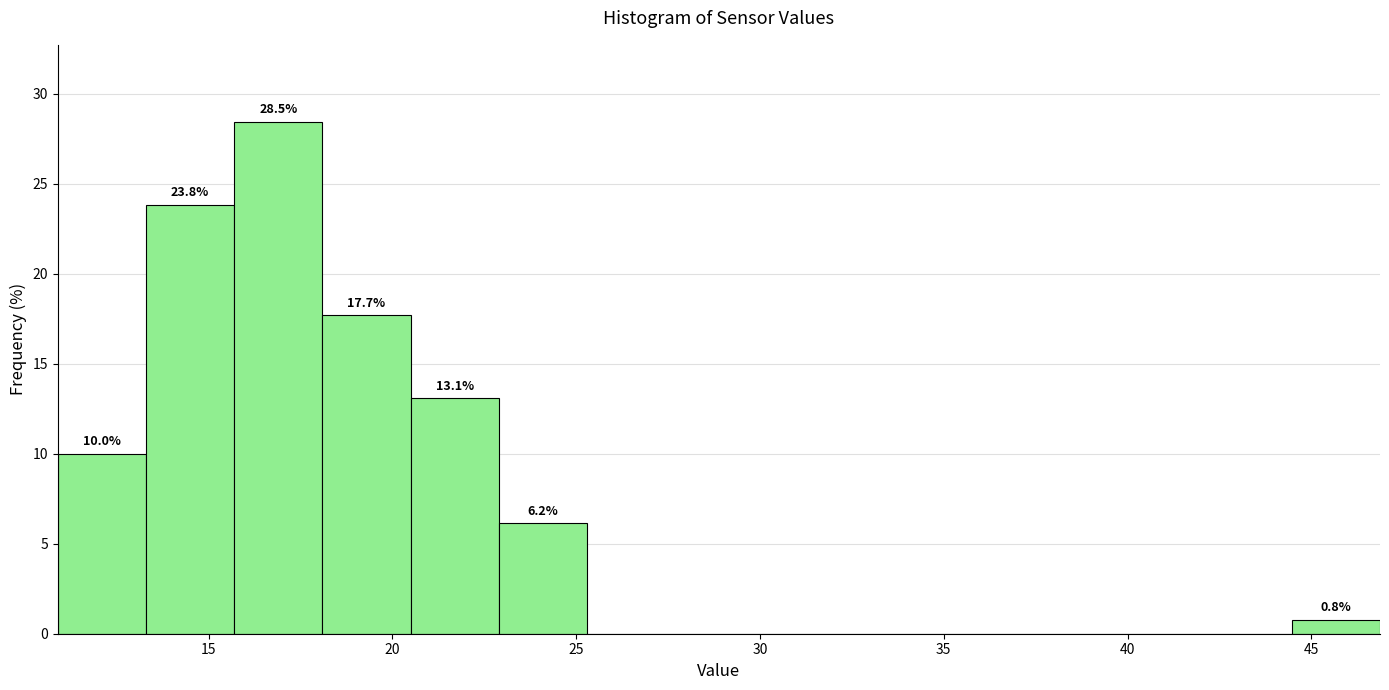

Over which range of the x-axis is the bar tallest?

15.5 to 18.0